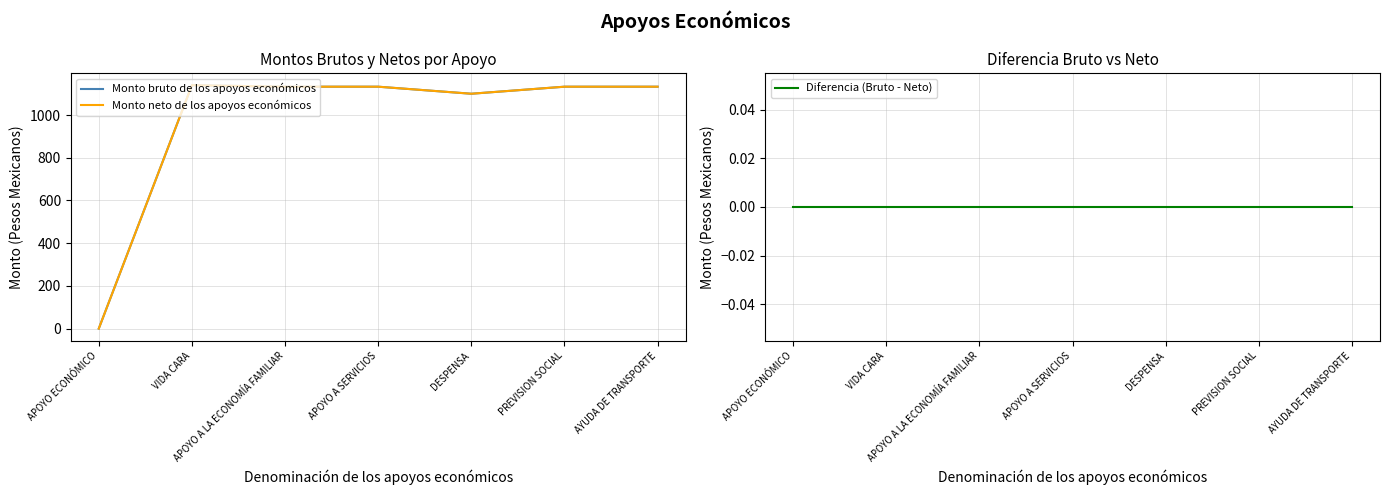

What position from the left is PREVISION SOCIAL?

6